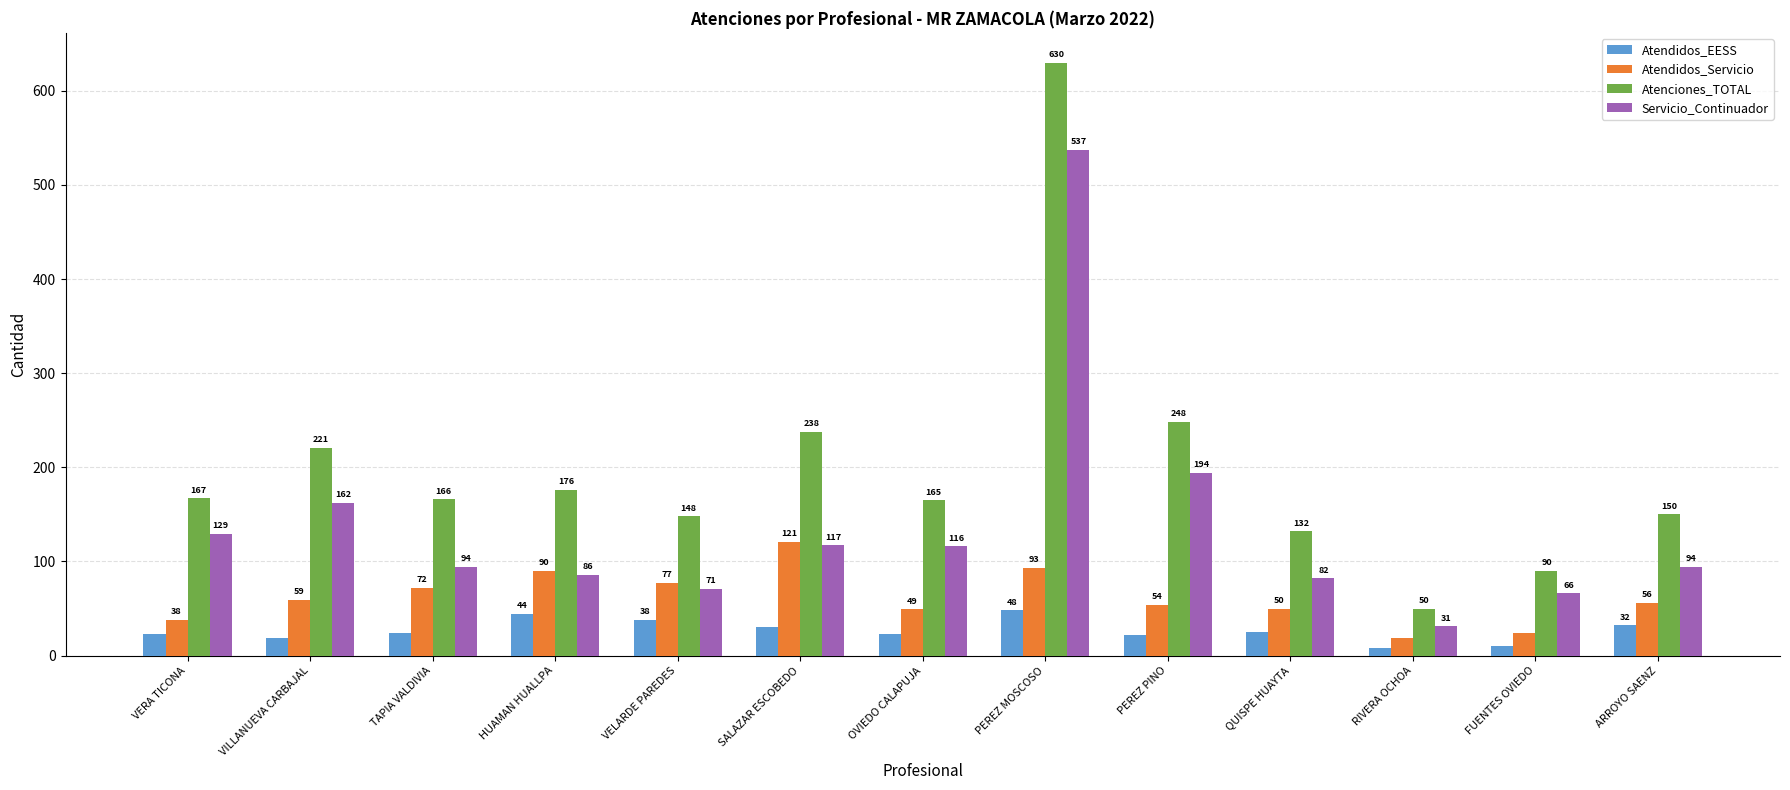

How many distinct data groups are displayed?

4